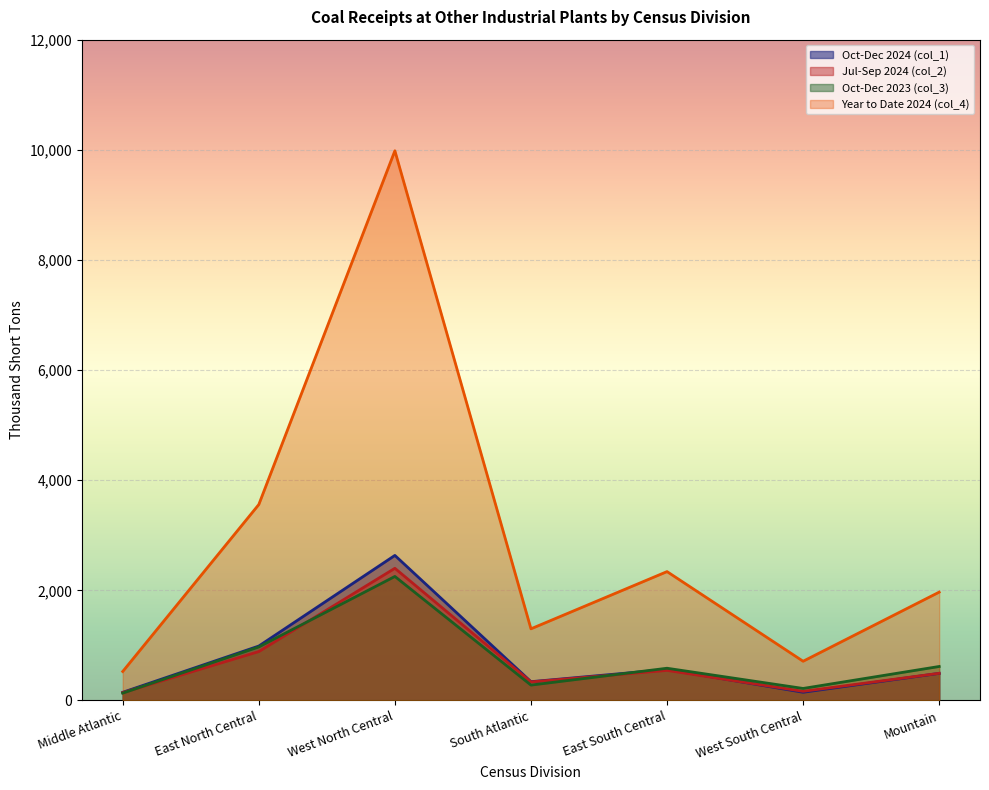

In Oct-Dec 2024 (col_1), how many points are higher than both neighbors (excluding endpoints)?

2